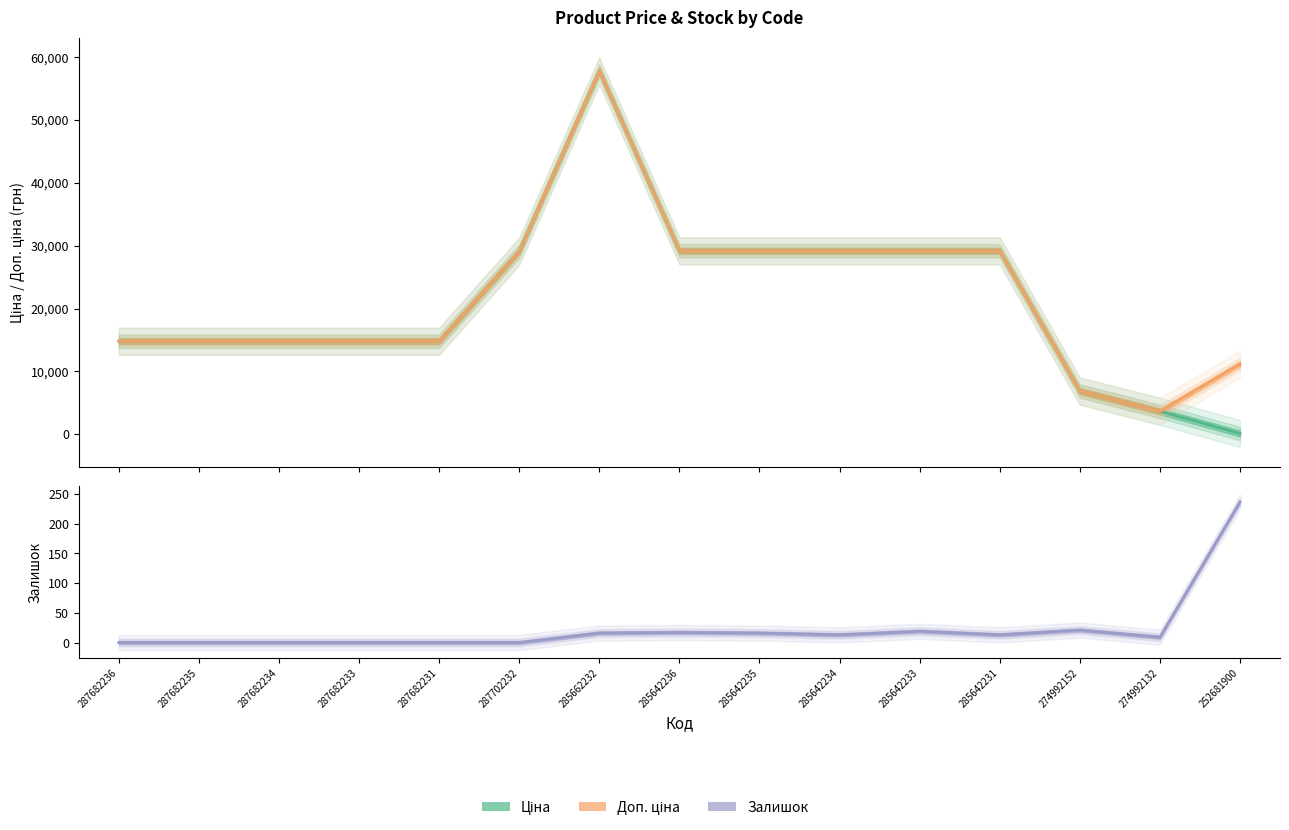

Reading left to right, transcribe all the data shown in this chart.

Ціна: 14800.8	14800.8	14800.8	14800.8	14800.8	29119.2	57826.2	29188.5	29188.5	29188.5	29188.5	29188.5	6869.4	3640.8	111.7
Доп. ціна: 14800.8	14800.8	14800.8	14800.8	14800.8	29119.2	57826.2	29188.5	29188.5	29188.5	29188.5	29188.5	6869.4	3641.0	11169.0
Залишок: 0.0	0.0	0.0	0.0	0.0	0.0	16.0	17.0	16.0	13.0	19.0	13.0	21.0	9.0	237.0